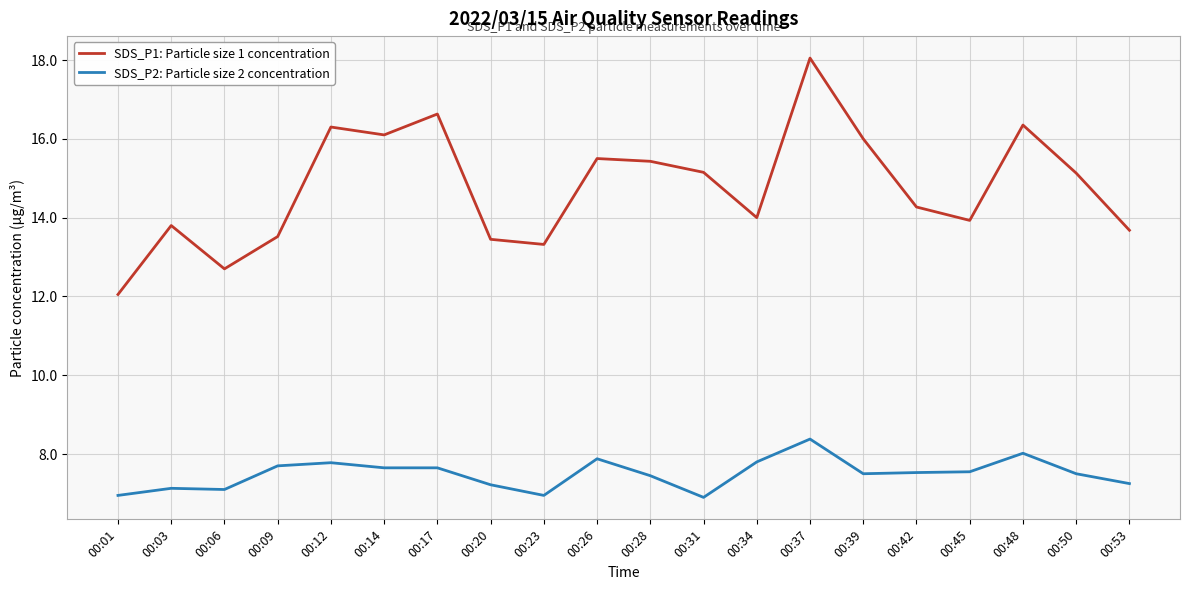

How many lines are shown in the chart?

2